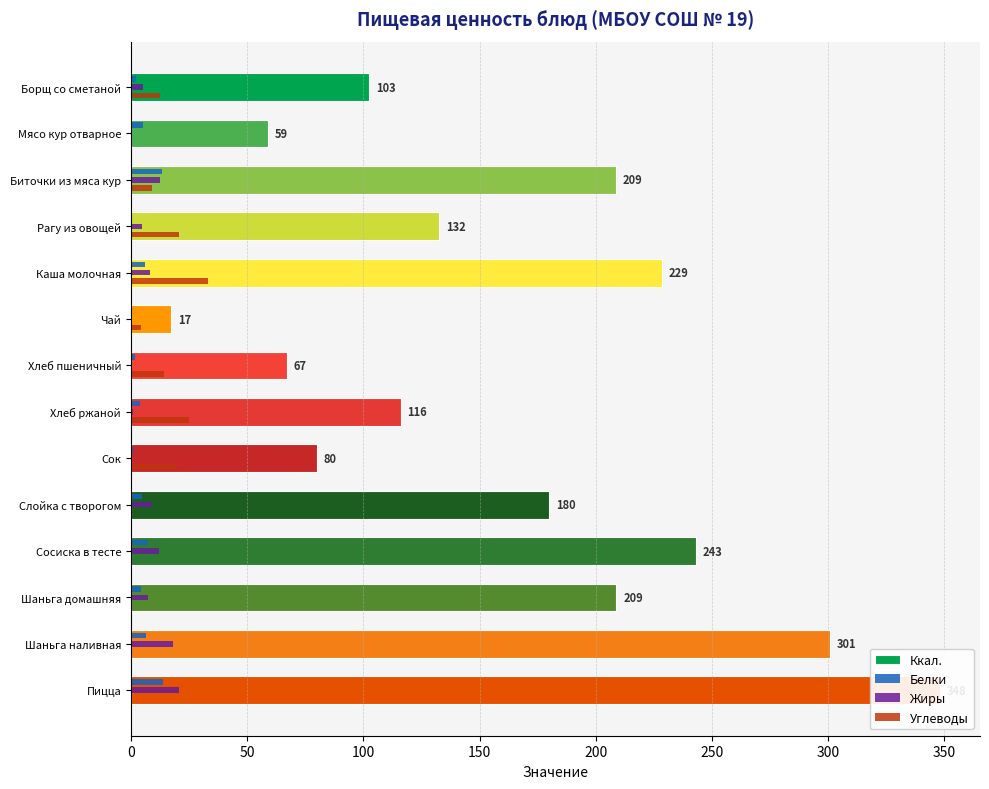

What is the difference between the maximum and minimum values in the Углеводы series?

33.0